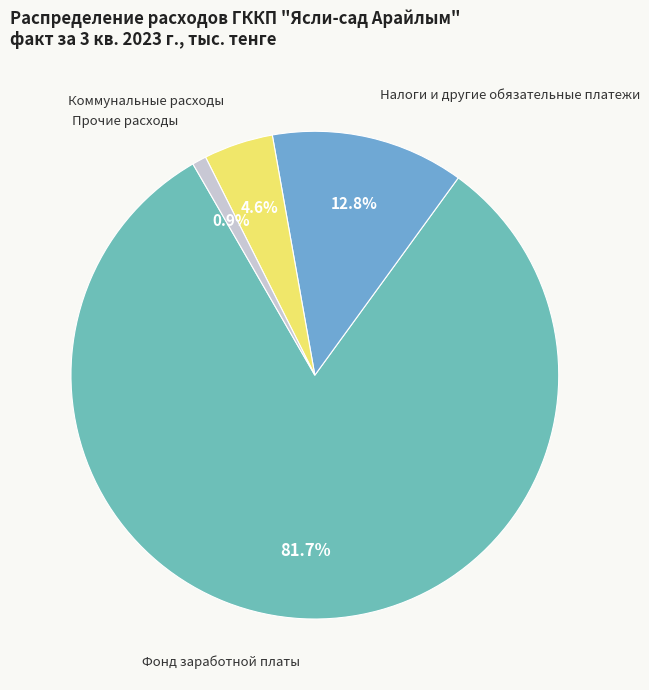

To the nearest percent, what is the average slice percentage?

25%